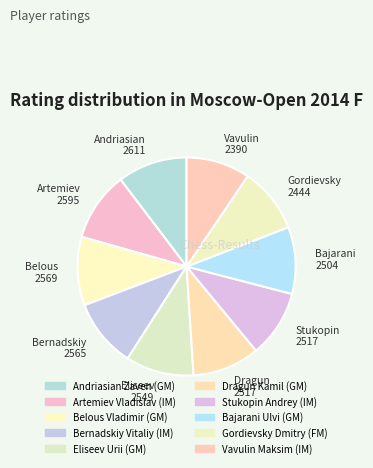

Count the number of slices in the pie.

10